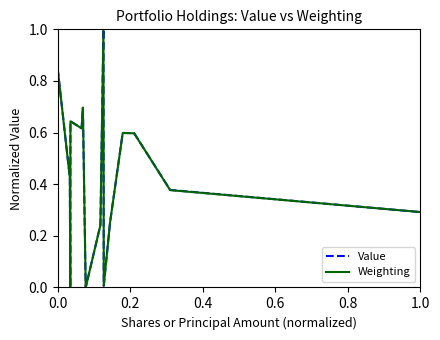

What is the maximum value shown in the chart?

1.0